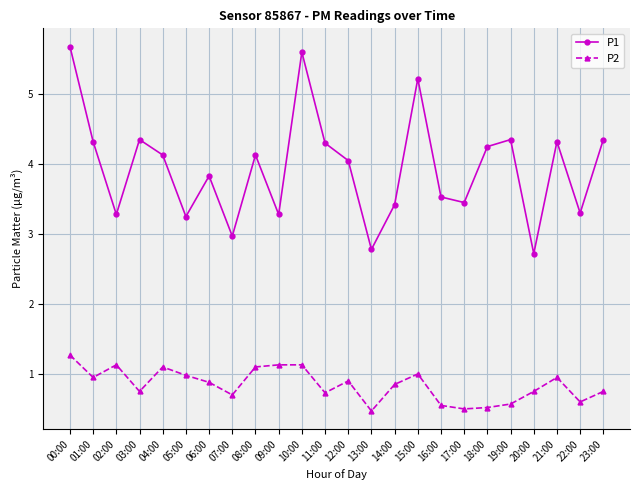

What is the label of the 9th point from the left?

08:00